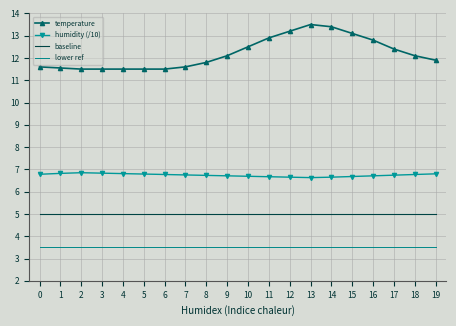

The value of humidity (/10) at 10 is 6.7. True or false?

True